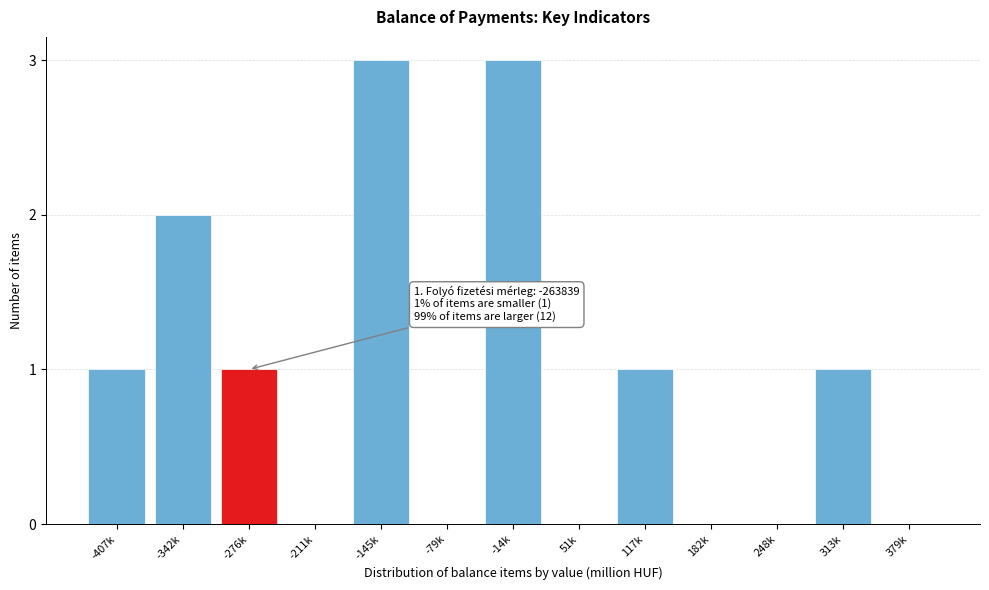

Reading left to right, list all the values displayed in this chart.

-407k=1	-342k=2	-276k=1	-211k=0	-145k=3	-79k=0	-14k=3	51k=0	117k=1	182k=0	248k=0	313k=1	379k=0